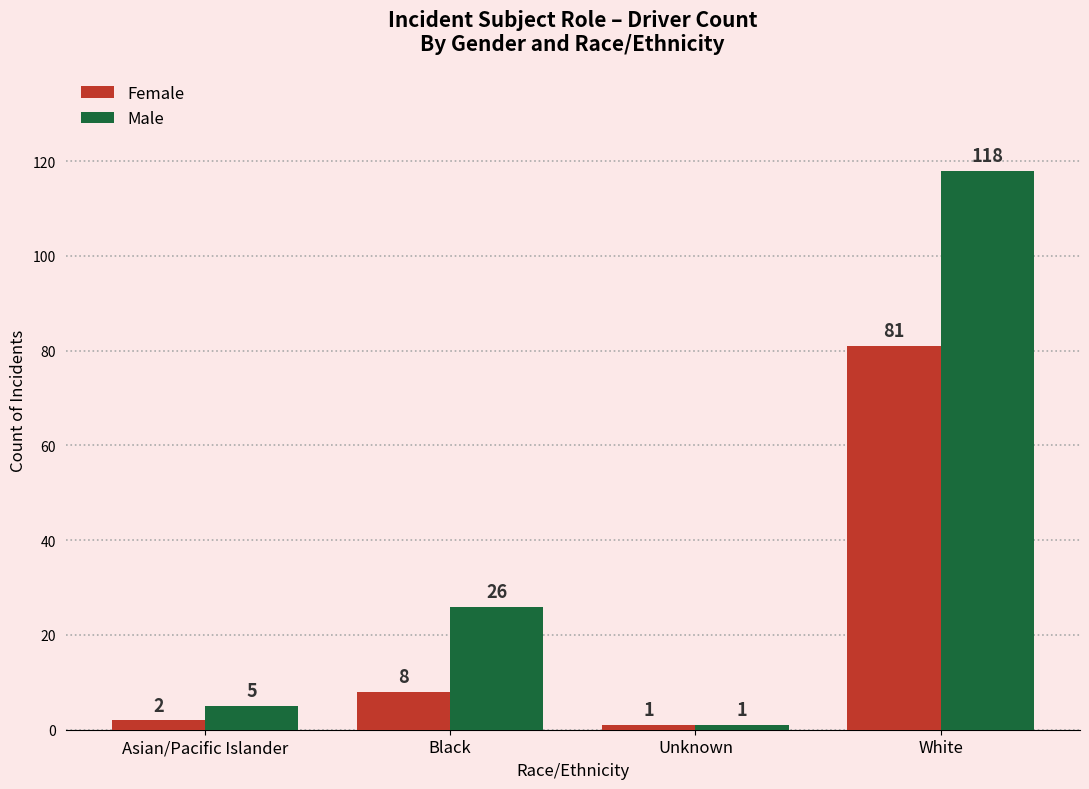

What is the total value across all series at Unknown?

2